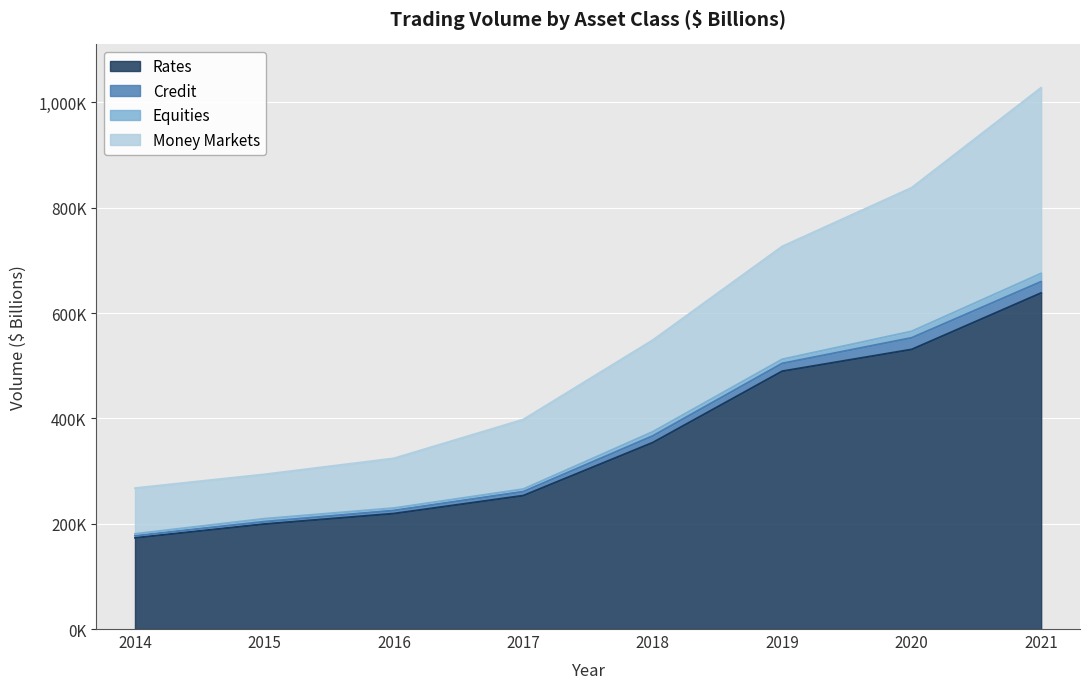

True or false: Rates and Money Markets cross at least once.

False